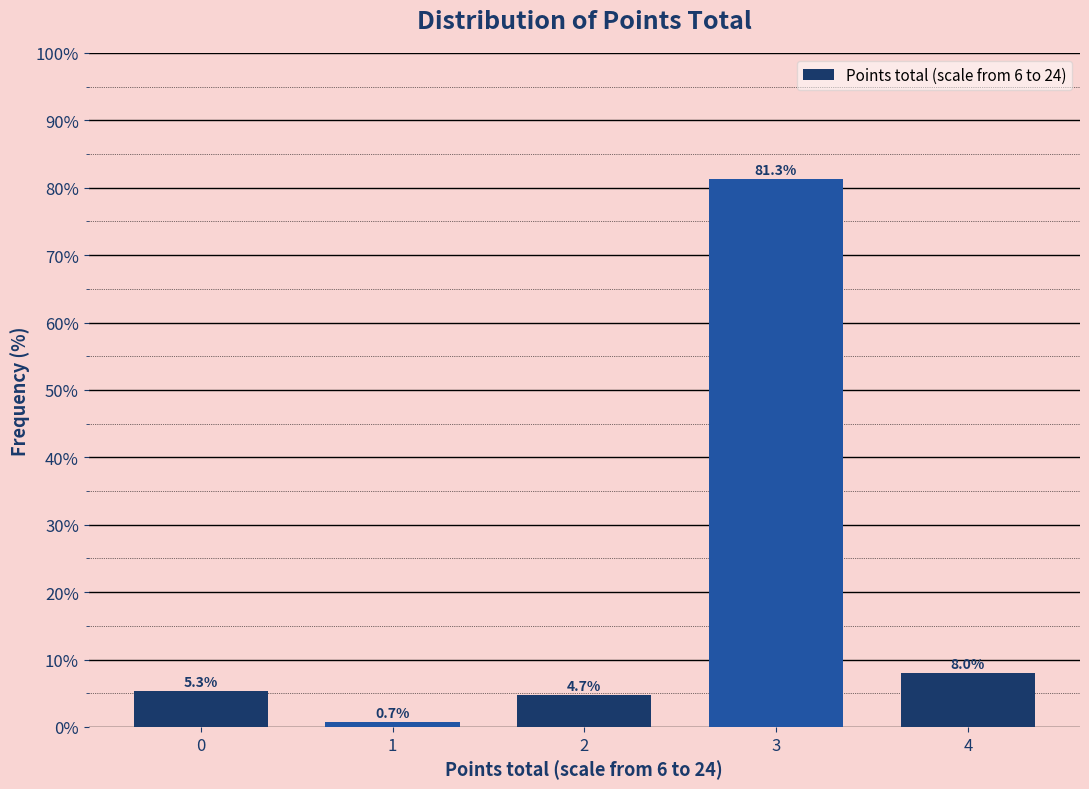

Reading right to left, transcribe all the data shown in this chart.

4=8.0	3=81.3	2=4.7	1=0.7	0=5.3